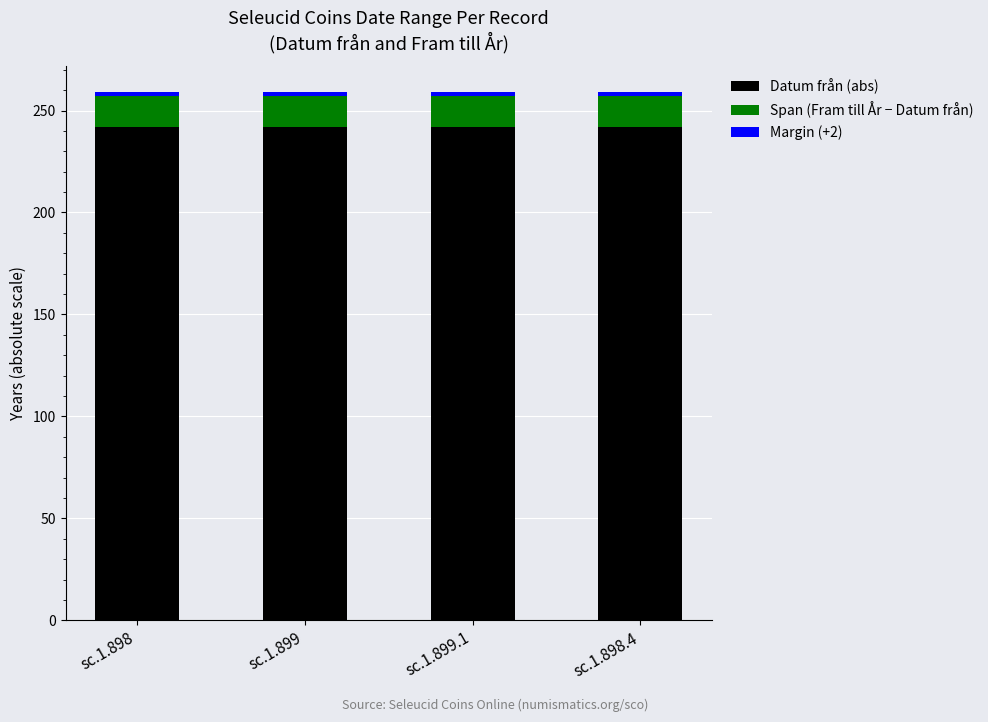

What is the sum of all Datum från (abs) values?

968